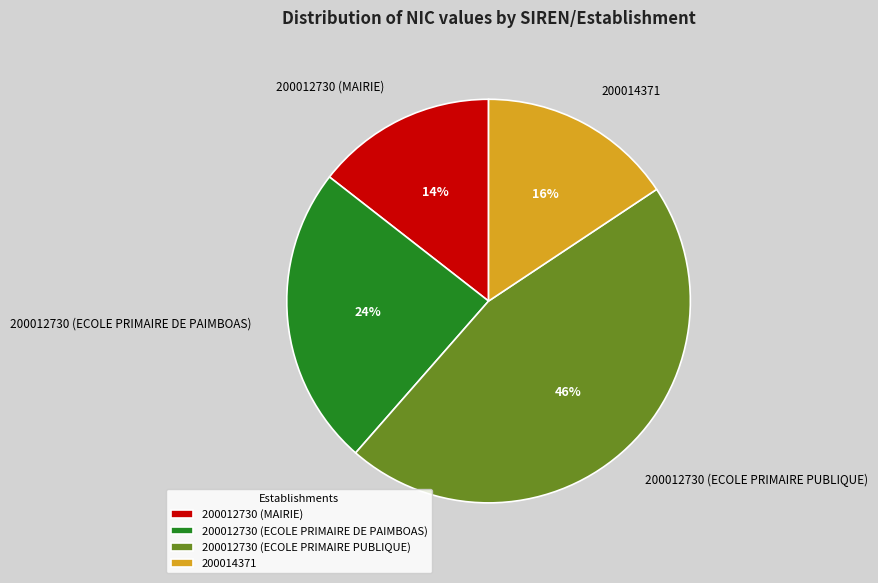

Which slice is the smallest?

200012730 (MAIRIE)